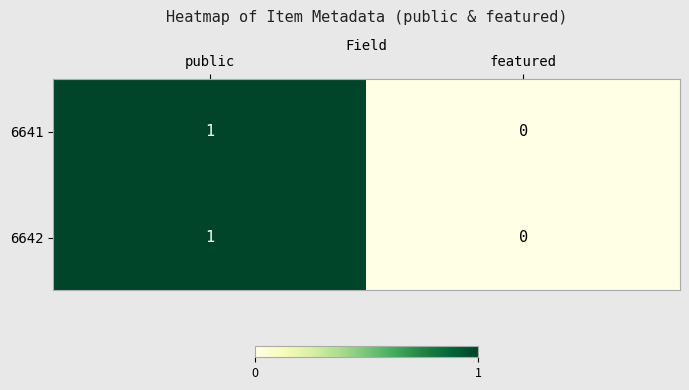

Where is 6641 nearest to the value 0?

featured